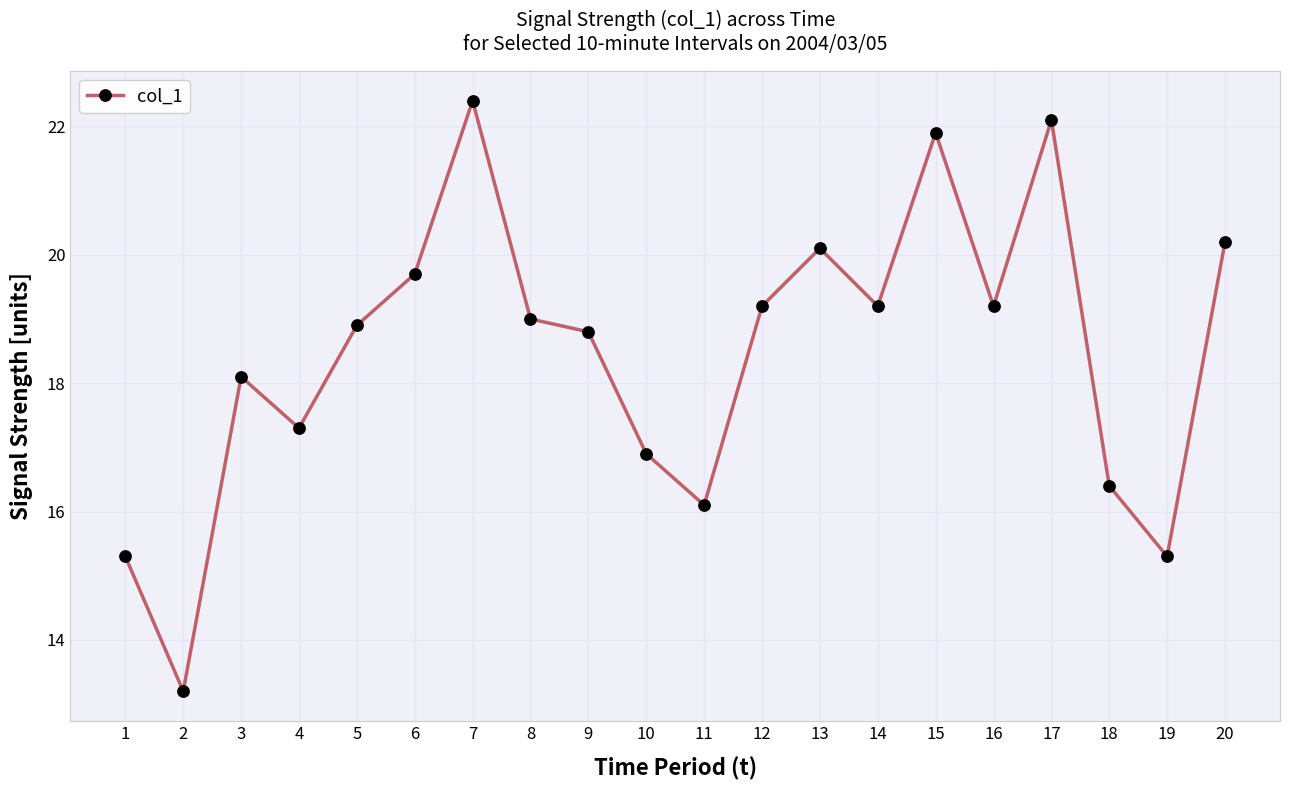

What value does the data have at 12?

19.2